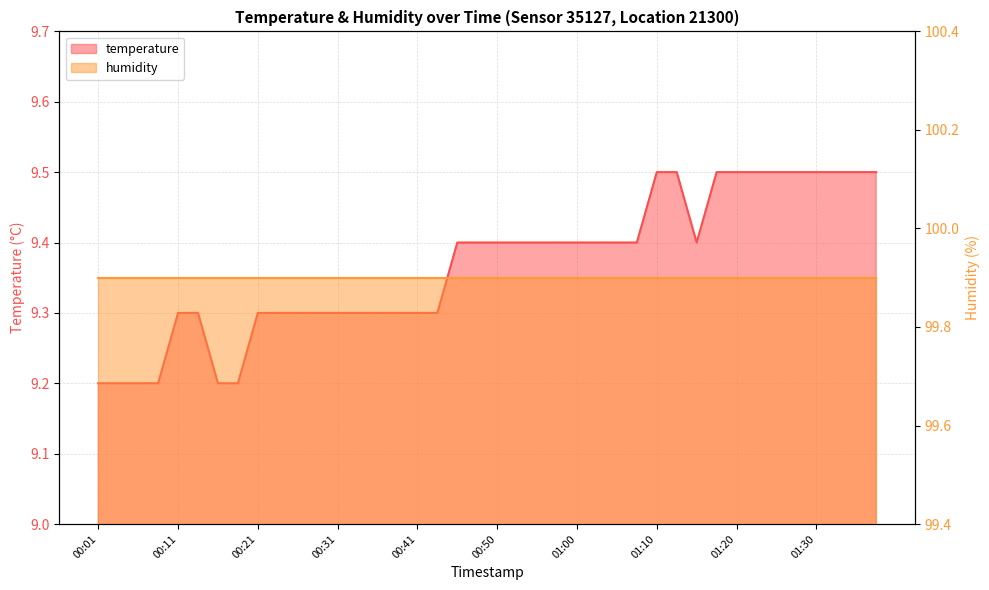

True or false: the data shows 12.6 at 00:58.

False